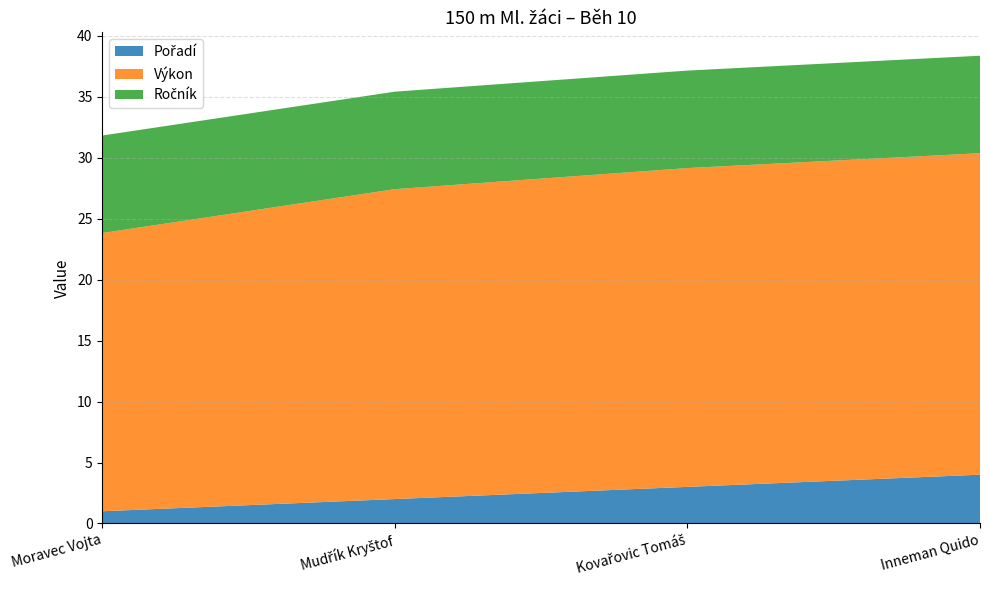

Reading right to left, extract all data points from this chart.

Pořadí: Inneman Quido=4.0	Kovařovic Tomáš=3.0	Mudřík Kryštof=2.0	Moravec Vojta=1.0
Výkon: Inneman Quido=26.4	Kovařovic Tomáš=26.2	Mudřík Kryštof=25.4	Moravec Vojta=22.8
Ročník: Inneman Quido=8.0	Kovařovic Tomáš=8.0	Mudřík Kryštof=8.0	Moravec Vojta=8.0